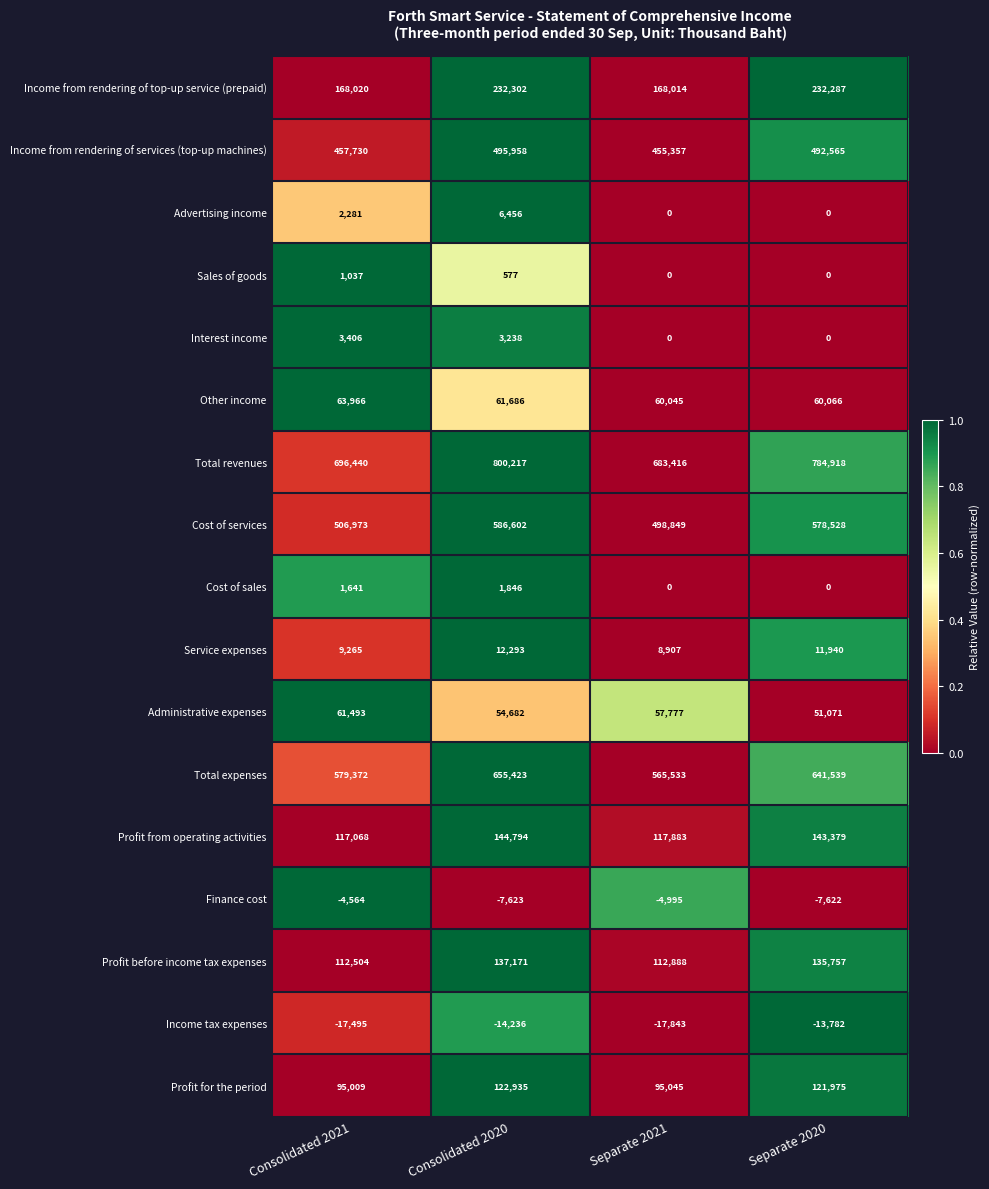

At which label is Income from rendering of services (top-up machines) closest to 475657?

Separate 2020